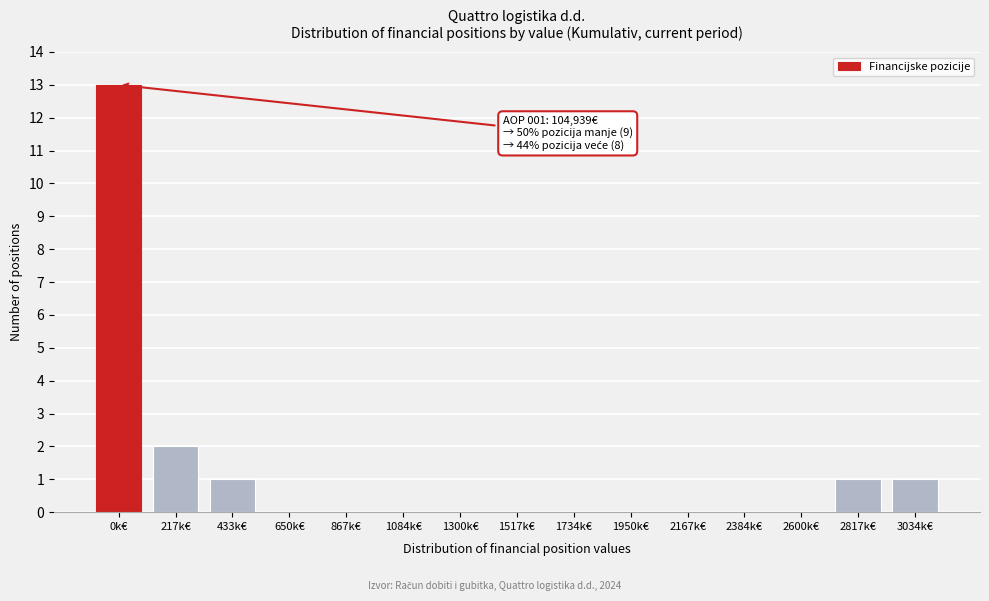

Reading left to right, what are all the values shown in this chart?

0k€=13	217k€=2	433k€=1	650k€=0	867k€=0	1084k€=0	1300k€=0	1517k€=0	1734k€=0	1950k€=0	2167k€=0	2384k€=0	2600k€=0	2817k€=1	3034k€=1